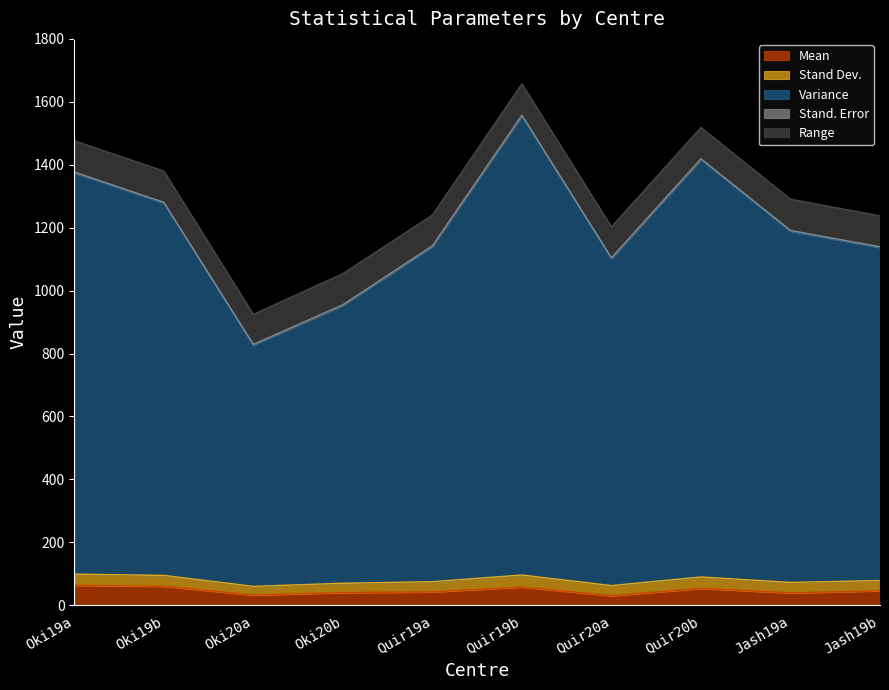

Which series changed the most between Quir19a and Quir20a?

Variance